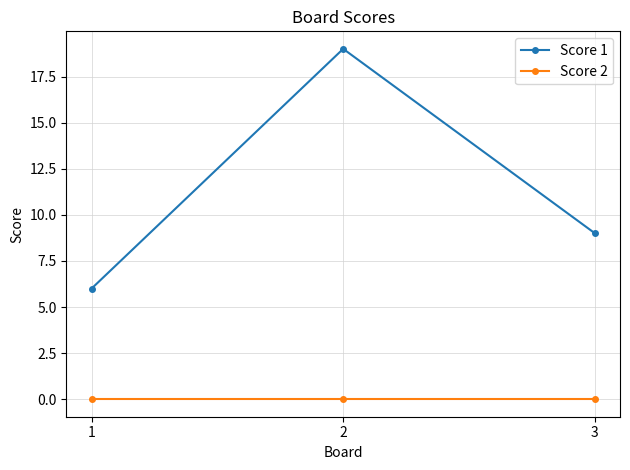

Between 1 and 2, which series saw the biggest shift?

Score 1